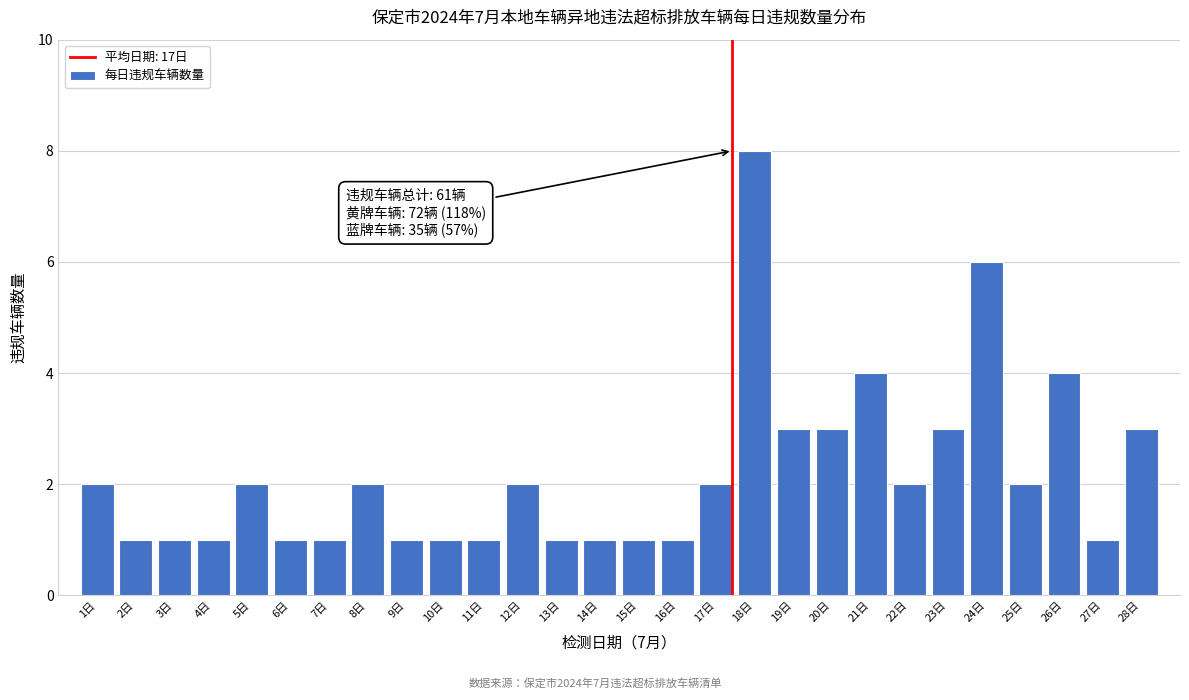

Reading left to right, transcribe all the data shown in this chart.

1日=2	2日=1	3日=1	4日=1	5日=2	6日=1	7日=1	8日=2	9日=1	10日=1	11日=1	12日=2	13日=1	14日=1	15日=1	16日=1	17日=2	18日=8	19日=3	20日=3	21日=4	22日=2	23日=3	24日=6	25日=2	26日=4	27日=1	28日=3